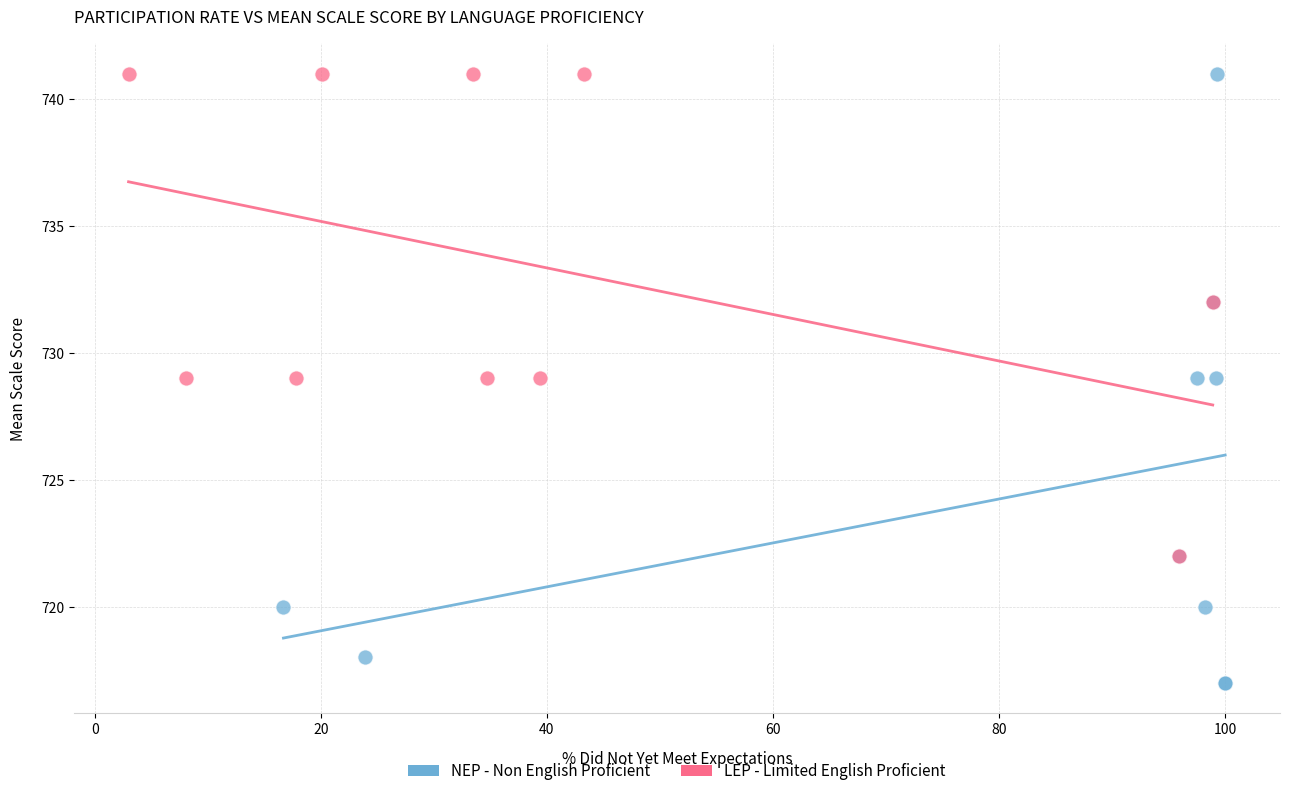

Which series has the widest spread of Y values?

NEP - Non English Proficient